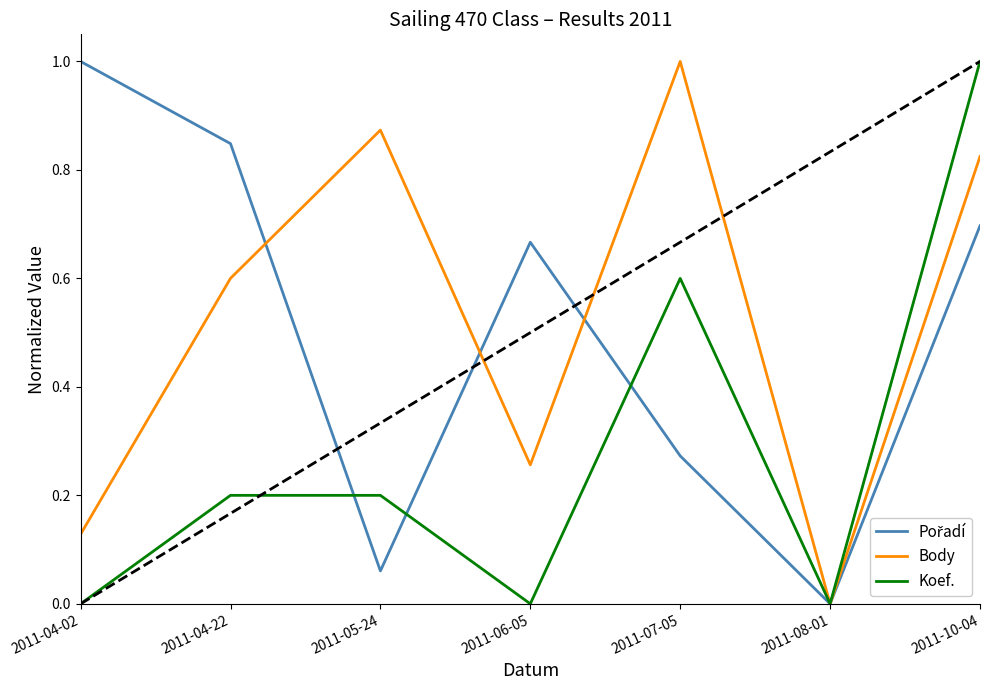

How many lines are shown in the chart?

3